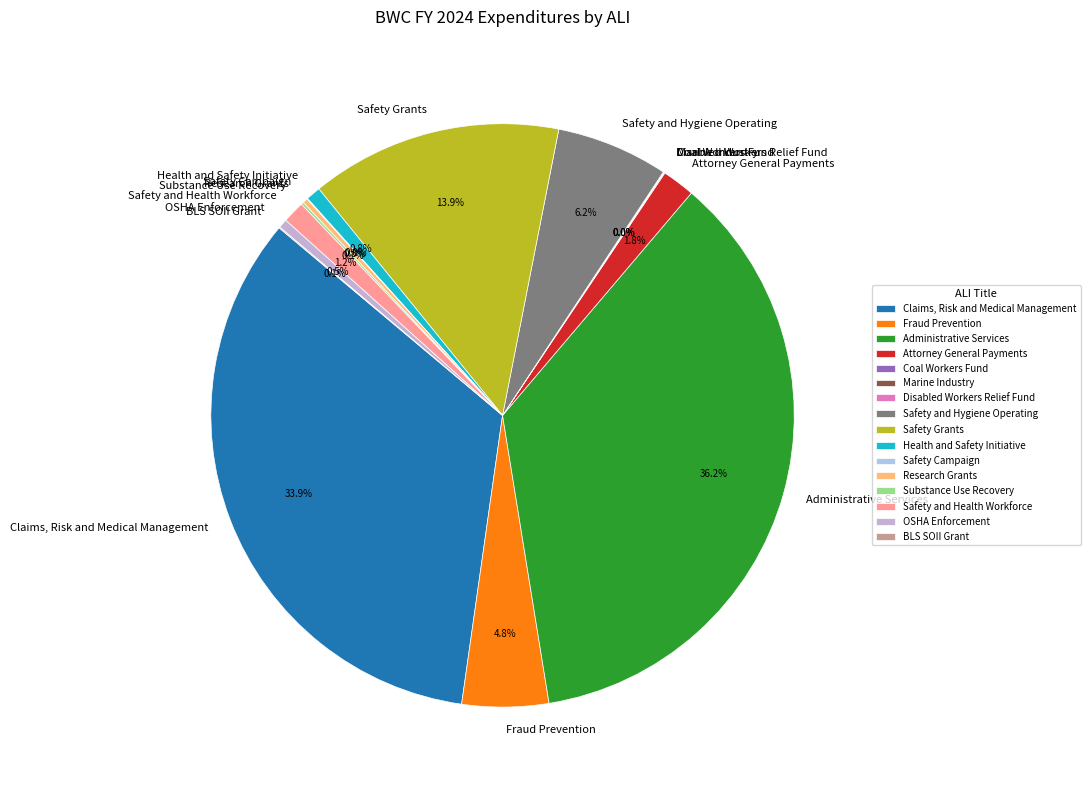

Do Health and Safety Initiative and Attorney General Payments together represent more than half of the pie?

No